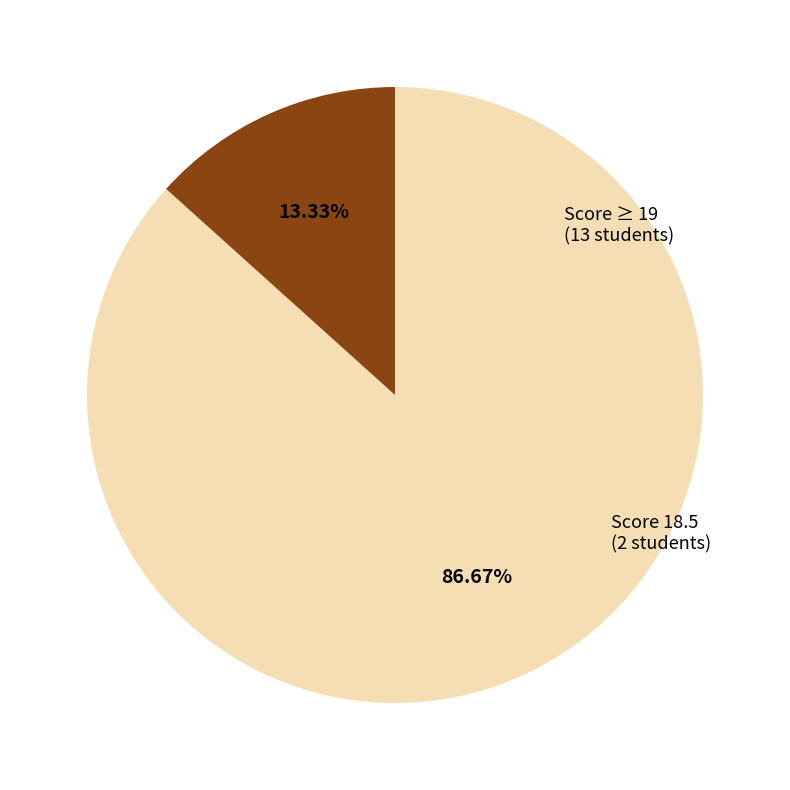

Is there a majority slice in this chart?

Yes